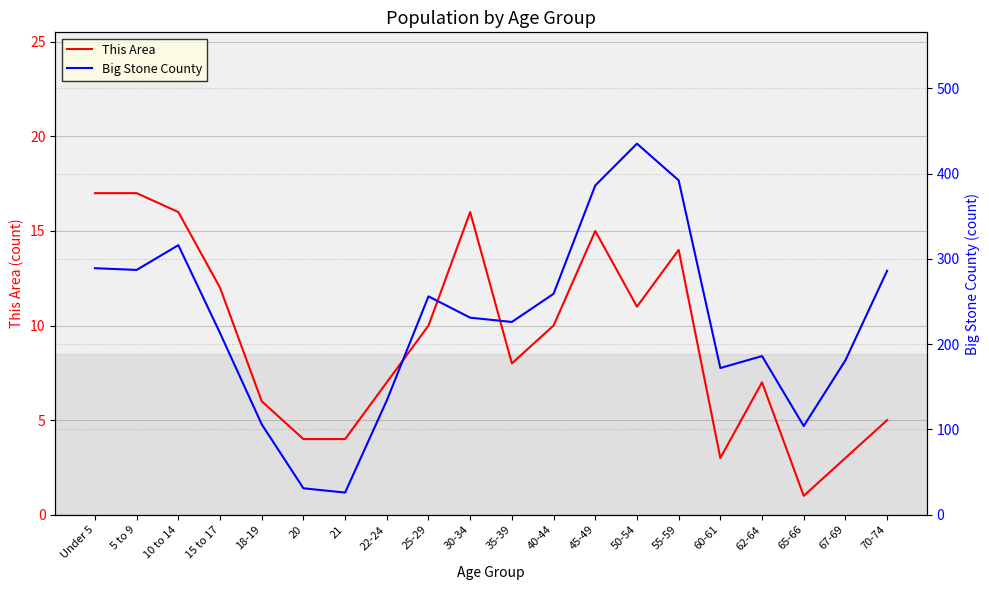

How many values in the Big Stone County series exceed 231?

9